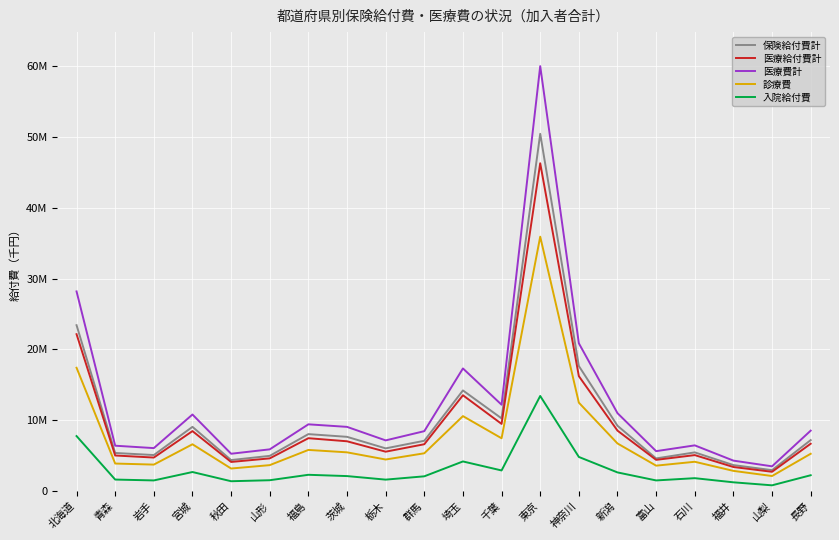

Reading left to right, list all the values displayed in this chart.

保険給付費計: 北海道=23424627.1	青森=5377378.0	岩手=5082695.6	宮城=9064823.5	秋田=4373570.7	山形=4967905.2	福島=8039856.7	茨城=7655804.7	栃木=6025355.7	群馬=7100824.4	埼玉=14208767.8	千葉=10262543.9	東京=50458081.6	神奈川=17658137.5	新潟=9222102.1	富山=4606280.4	石川=5459257.5	福井=3665837.0	山梨=2949972.5	長野=7193474.9
医療給付費計: 北海道=22155205.7	青森=5019344.7	岩手=4729021.8	宮城=8465157.8	秋田=4106722.0	山形=4613362.1	福島=7461946.5	茨城=7027821.3	栃木=5557451.6	群馬=6609641.0	埼玉=13527653.3	千葉=9482517.6	東京=46300445.3	神奈川=16225764.4	新潟=8531163.6	富山=4403540.9	石川=5075259.3	福井=3393376.5	山梨=2718814.9	長野=6682610.4
医療費計: 北海道=28196082.9	青森=6402311.5	岩手=6063897.1	宮城=10807261.6	秋田=5267712.5	山形=5887977.1	福島=9421892.0	茨城=9062769.0	栃木=7152805.7	群馬=8456340.9	埼玉=17315226.6	千葉=12192756.1	東京=60020832.9	神奈川=20868494.5	新潟=10998206.7	富山=5632892.2	石川=6450814.1	福井=4295542.5	山梨=3491197.4	長野=8529427.8
診療費: 北海道=17412388.6	青森=3882910.3	岩手=3733470.5	宮城=6604478.0	秋田=3179855.3	山形=3657889.9	福島=5805982.6	茨城=5465629.4	栃木=4452371.7	群馬=5332501.8	埼玉=10582949.9	千葉=7451084.9	東京=35929159.7	神奈川=12482703.5	新潟=6719703.8	富山=3584767.3	石川=4133741.6	福井=2846988.7	山梨=2119859.2	長野=5262886.7
入院給付費: 北海道=7762481.8	青森=1620393.5	岩手=1497110.3	宮城=2685496.6	秋田=1385480.3	山形=1526414.6	福島=2294082.5	茨城=2111603.7	栃木=1610825.1	群馬=2078747.5	埼玉=4178190.3	千葉=2907222.7	東京=13427562.4	神奈川=4813439.9	新潟=2628906.8	富山=1497285.9	石川=1816374.4	福井=1231825.4	山梨=806178.1	長野=2230496.5